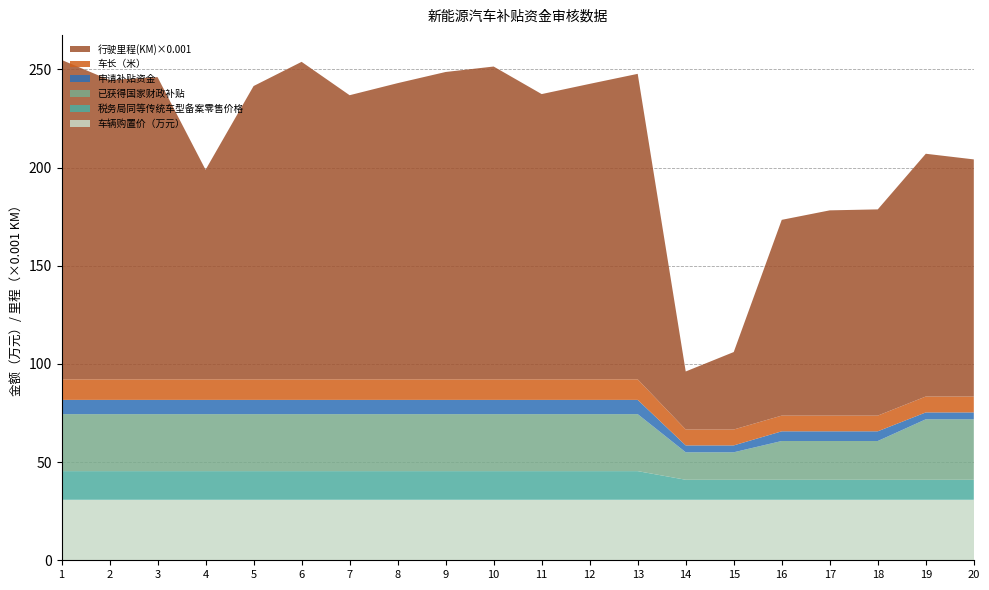

Reading left to right, list all the values displayed in this chart.

车辆购置价（万元）: 1=30.8	2=30.8	3=30.8	4=30.8	5=30.8	6=30.8	7=30.8	8=30.8	9=30.8	10=30.8	11=30.8	12=30.8	13=30.8	14=30.8	15=30.8	16=30.8	17=30.8	18=30.8	19=30.8	20=30.8
税务局同等传统车型备案零售价格: 1=14.6	2=14.6	3=14.6	4=14.6	5=14.6	6=14.6	7=14.6	8=14.6	9=14.6	10=14.6	11=14.6	12=14.6	13=14.6	14=10.2	15=10.2	16=10.2	17=10.2	18=10.2	19=10.2	20=10.2
已获得国家财政补贴: 1=29.0	2=29.0	3=29.0	4=29.0	5=29.0	6=29.0	7=29.0	8=29.0	9=29.0	10=29.0	11=29.0	12=29.0	13=29.0	14=14.0	15=14.0	16=19.7	17=19.7	18=19.7	19=30.8	20=30.8
申请补贴资金: 1=7.3	2=7.3	3=7.3	4=7.3	5=7.3	6=7.3	7=7.3	8=7.3	9=7.3	10=7.3	11=7.3	12=7.3	13=7.3	14=3.5	15=3.5	16=4.9	17=4.9	18=4.9	19=3.5	20=3.5
车长（米）: 1=10.4	2=10.4	3=10.4	4=10.4	5=10.4	6=10.4	7=10.4	8=10.4	9=10.4	10=10.4	11=10.4	12=10.4	13=10.4	14=8.1	15=8.1	16=8.0	17=8.0	18=8.0	19=8.1	20=8.1
行驶里程(KM)×0.001: 1=162.7	2=152.5	3=153.9	4=106.7	5=149.4	6=161.7	7=144.7	8=150.9	9=156.5	10=159.3	11=145.3	12=150.5	13=155.6	14=29.6	15=39.5	16=99.7	17=104.5	18=105.0	19=123.6	20=120.8